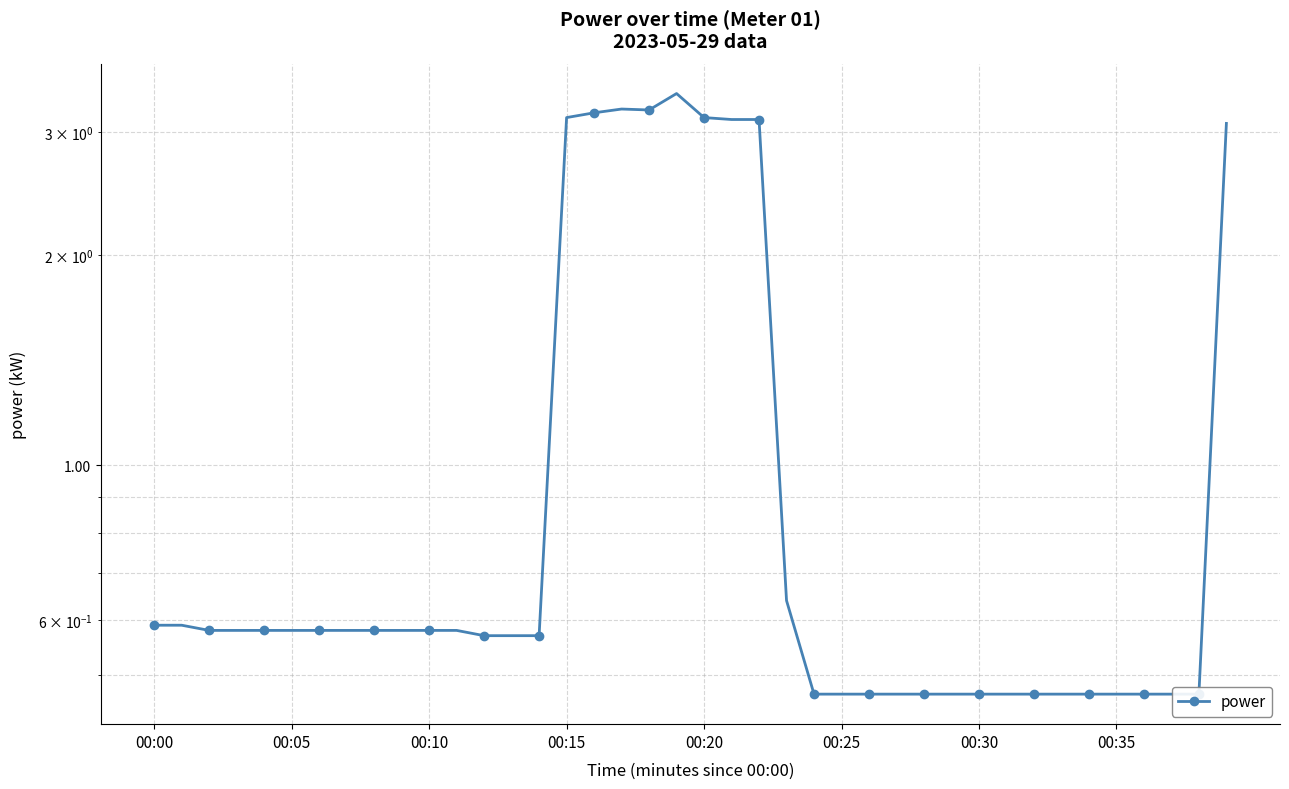

What position from the right is 00:20?

20